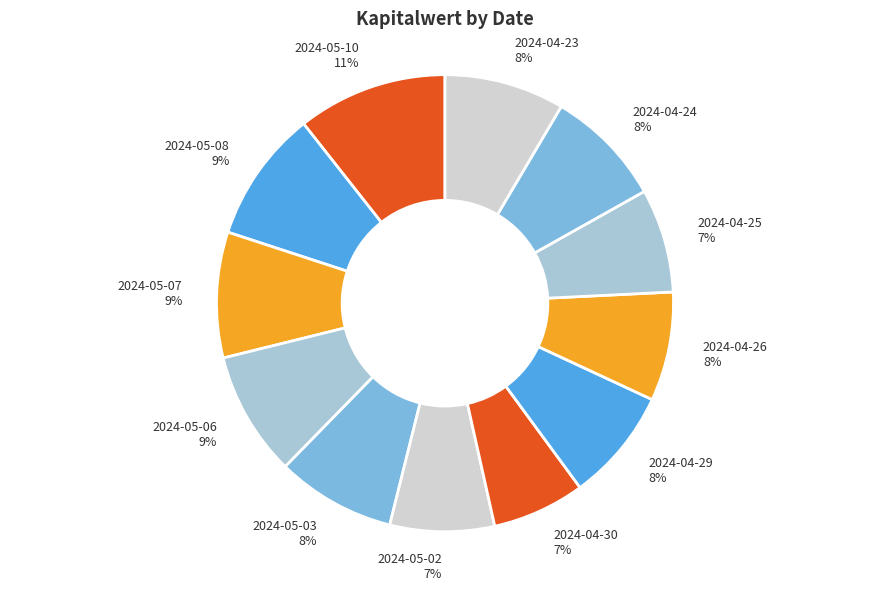

What is the largest slice in the pie chart?

2024-05-10